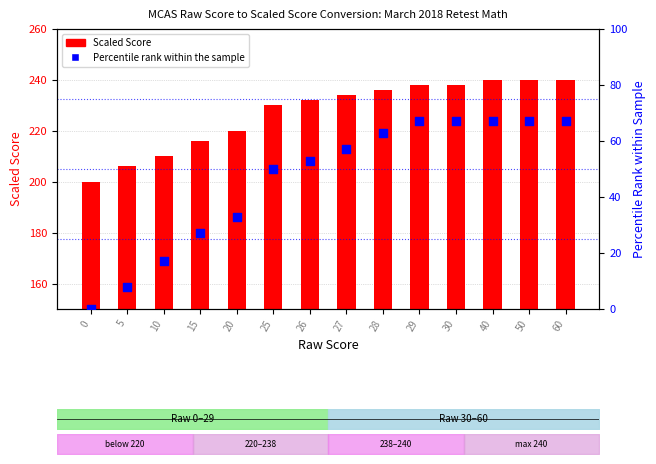

What are all the series names shown in the legend?

Scaled Score, Percentile Rank